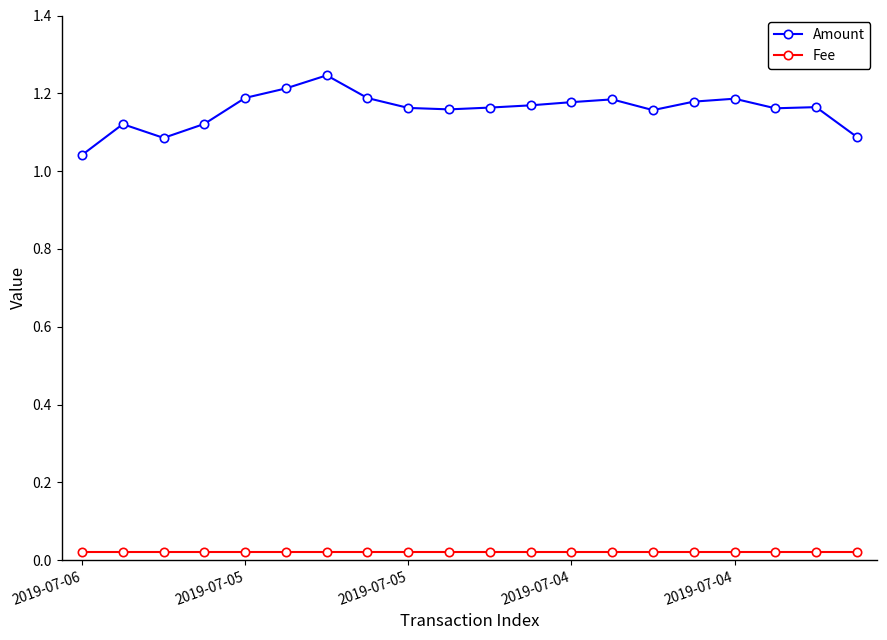

List the series in order of their peak value, highest first.

Amount, Fee